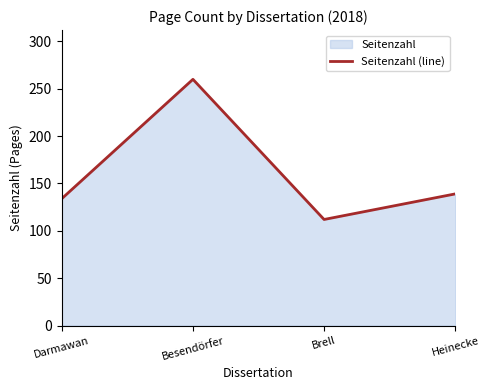

What is the label of the 2nd point from the left?

Besendörfer